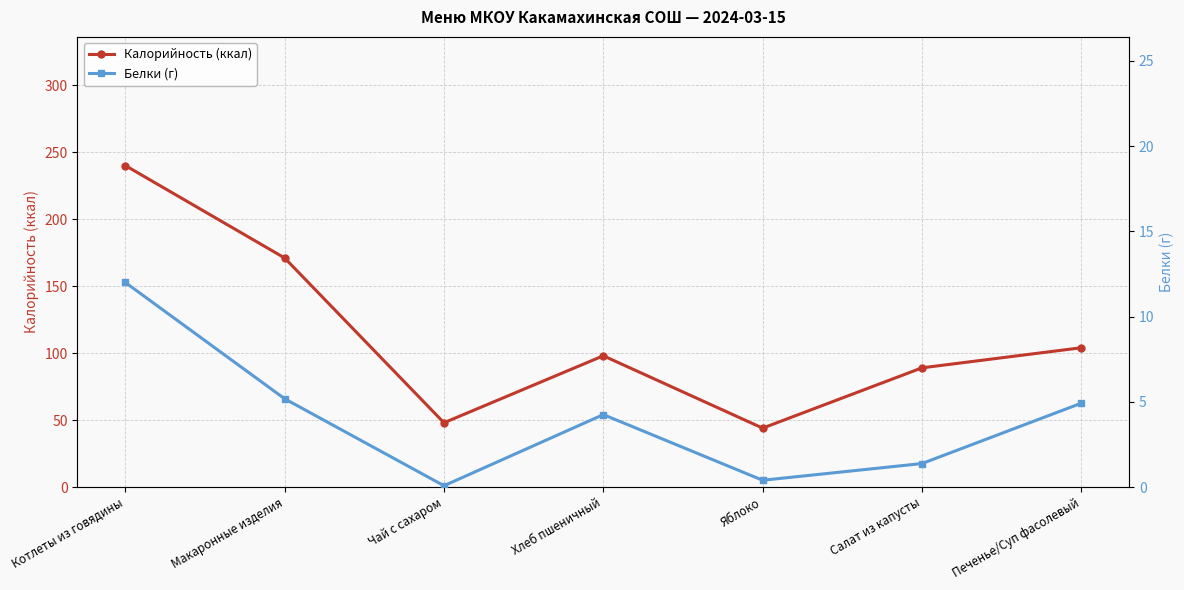

List the series in order of their overall mean, highest first.

Калорийность (ккал), Белки (г)